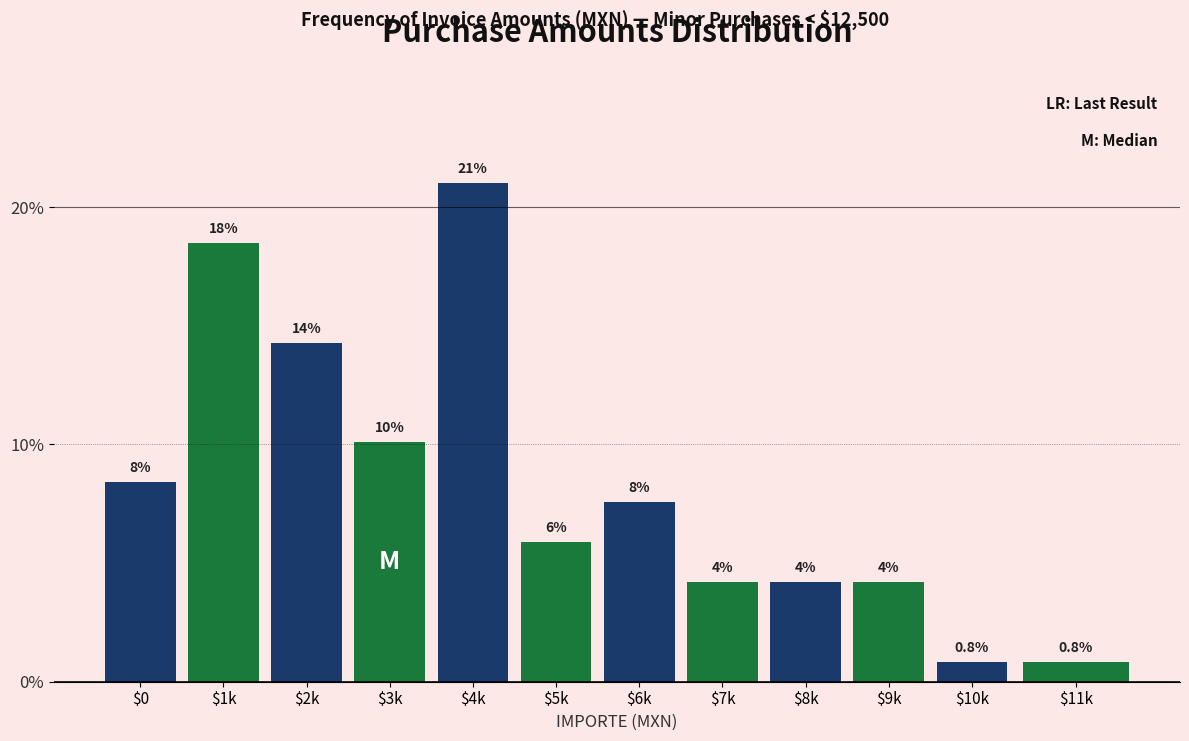

Does the chart contain any negative values?

No